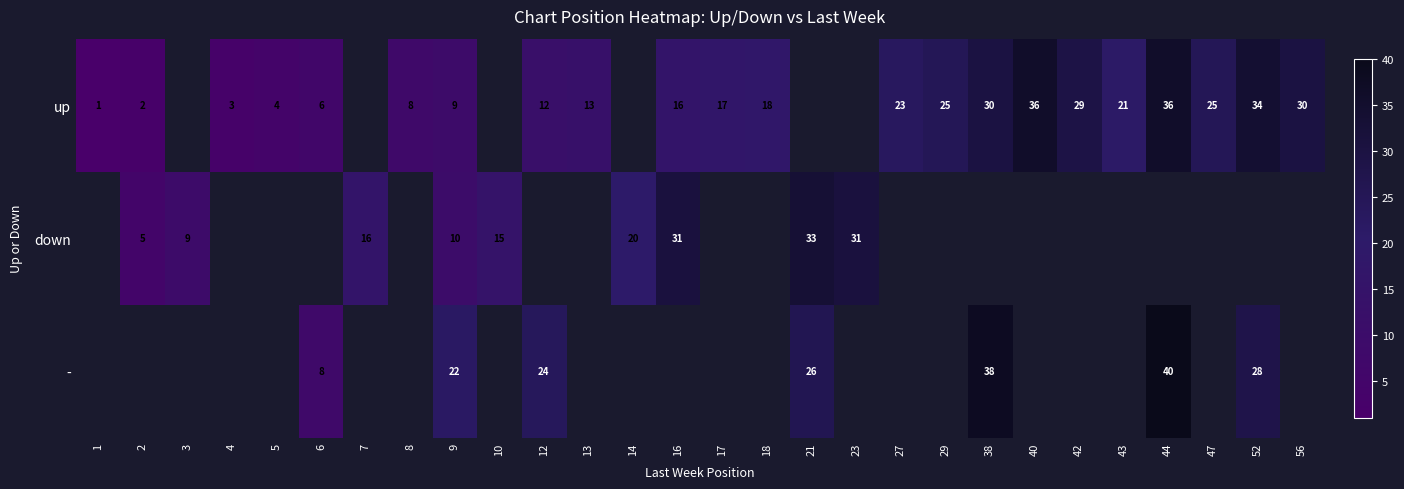

Which label corresponds to the smallest value in the chart?

1